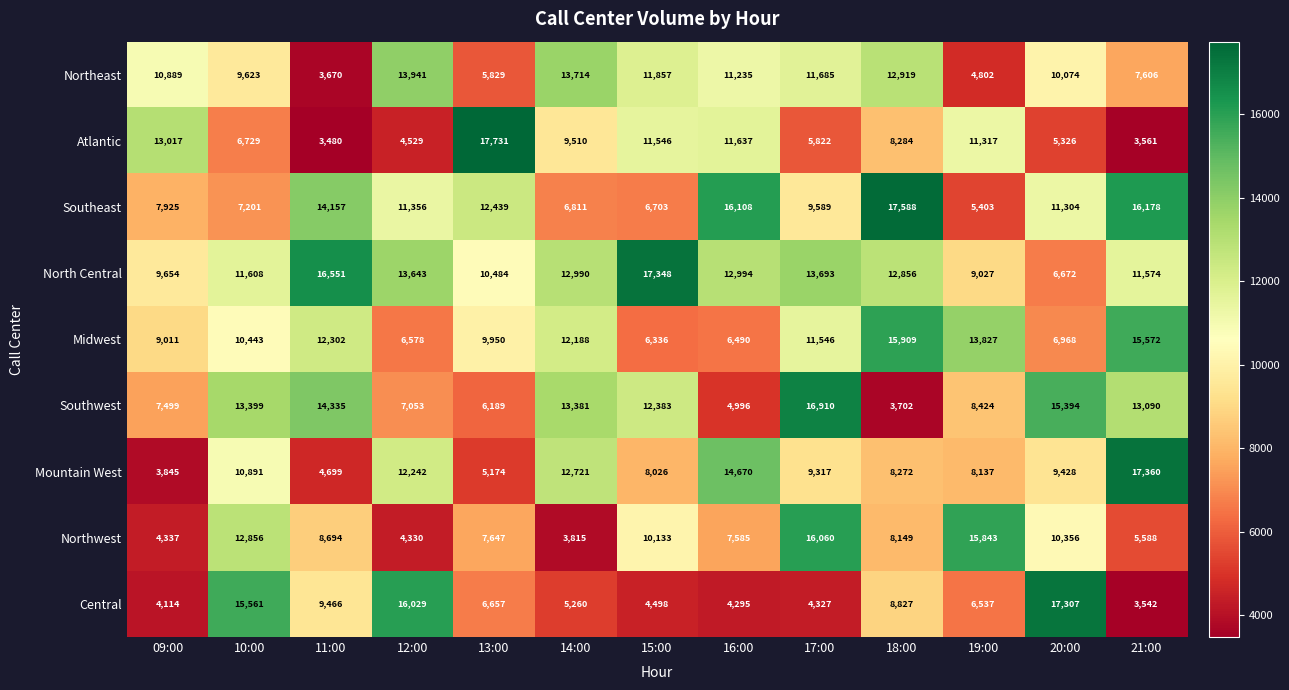

What is the spread (max minus min) of values at 11:00?

13071